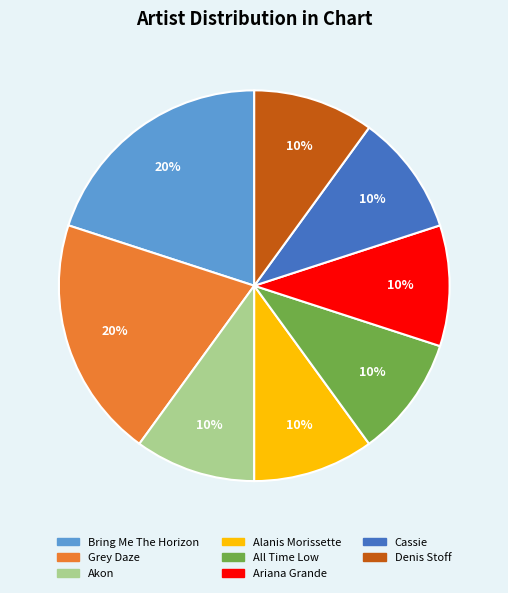

To the nearest percent, what portion does Bring Me The Horizon represent?

20%